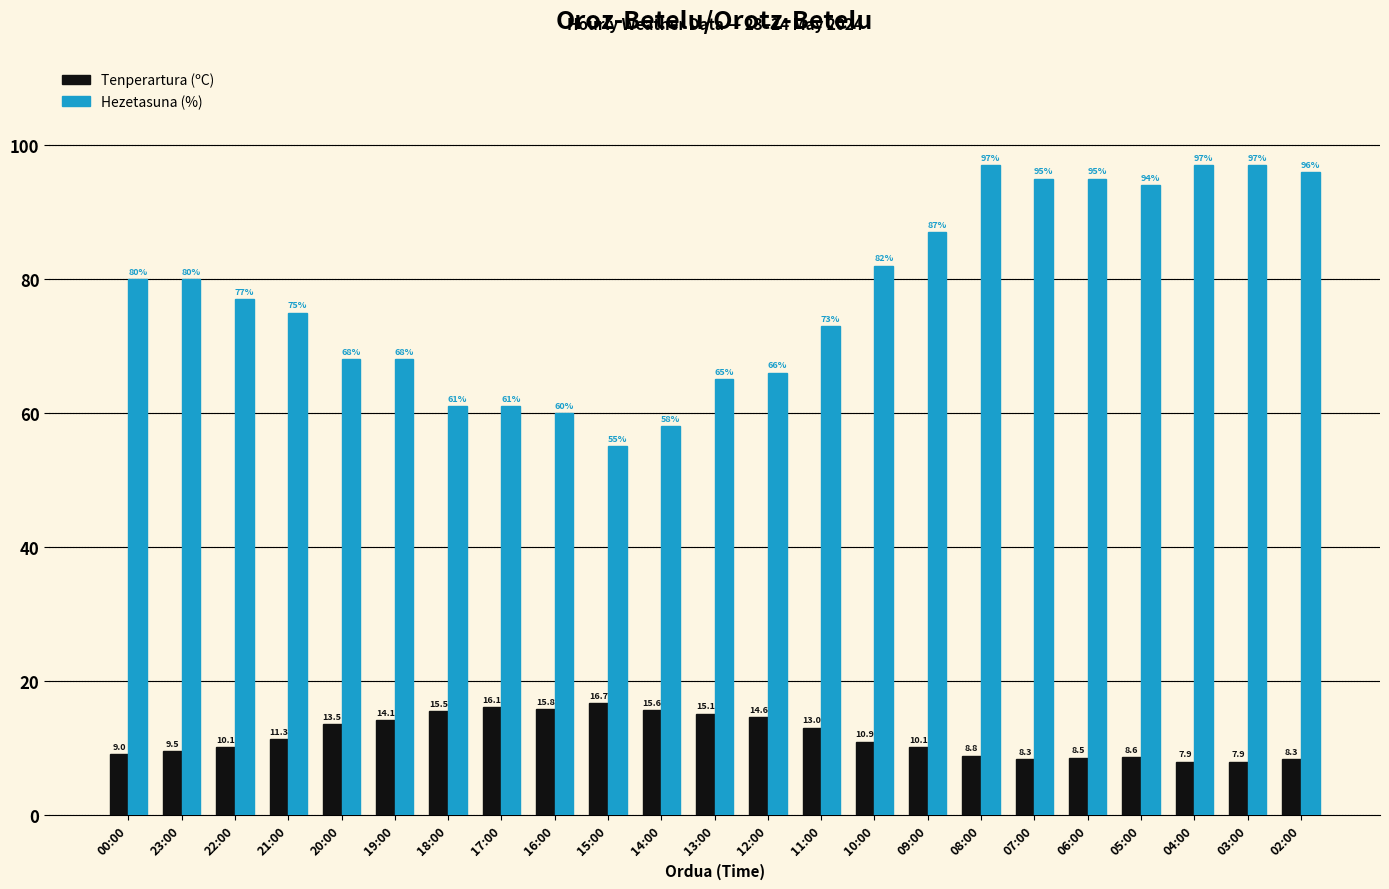

Which series has the widest spread of values?

Hezetasuna (%)